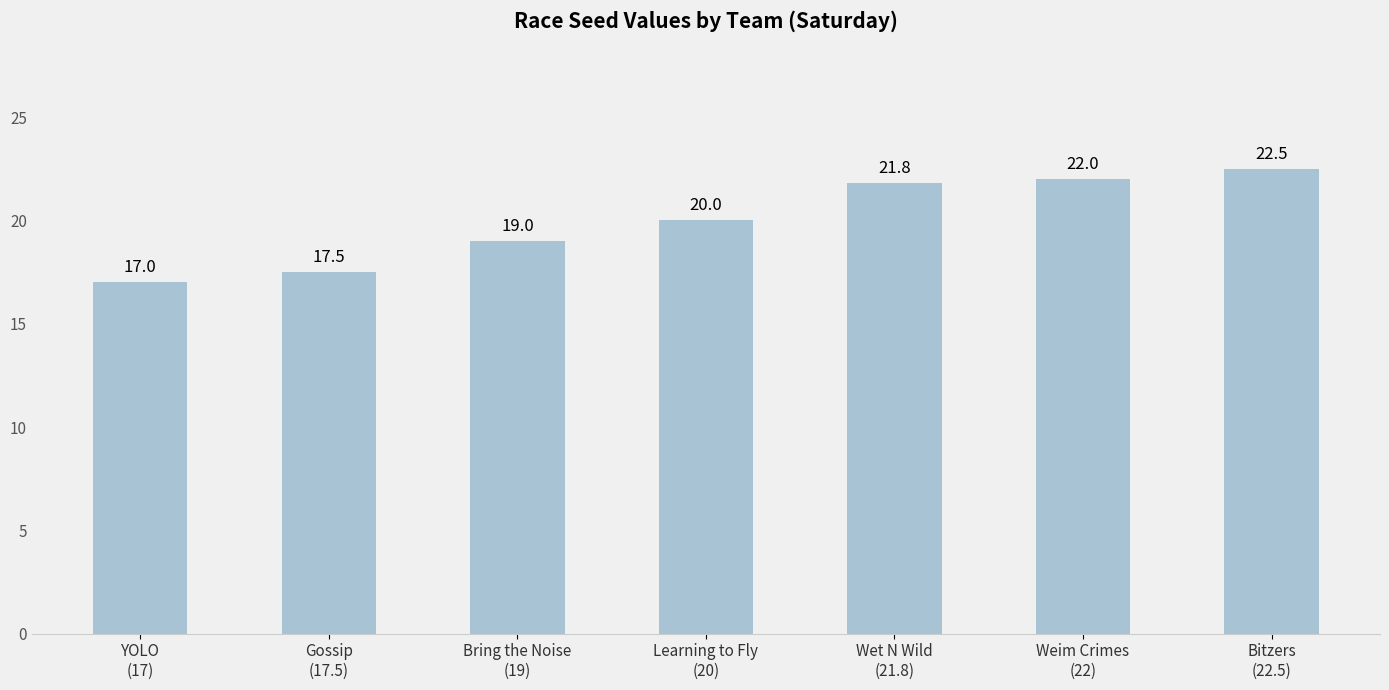

Read the value at Weim Crimes
(22).

22.0